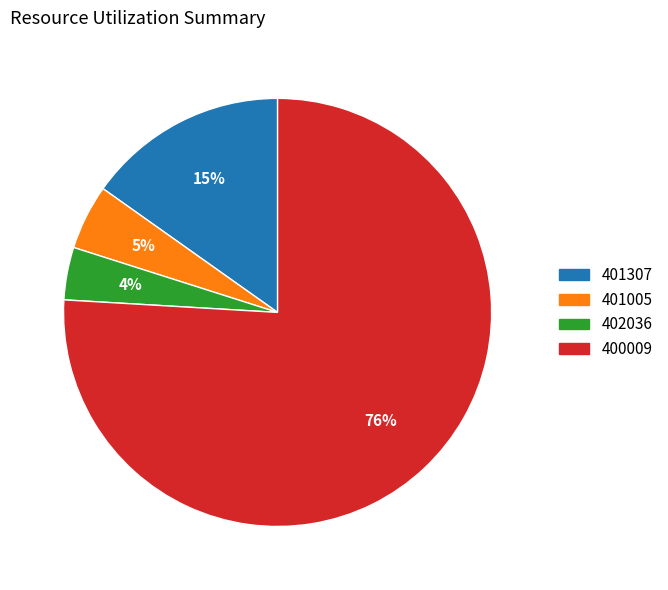

To the nearest percent, what is the average slice percentage?

25%